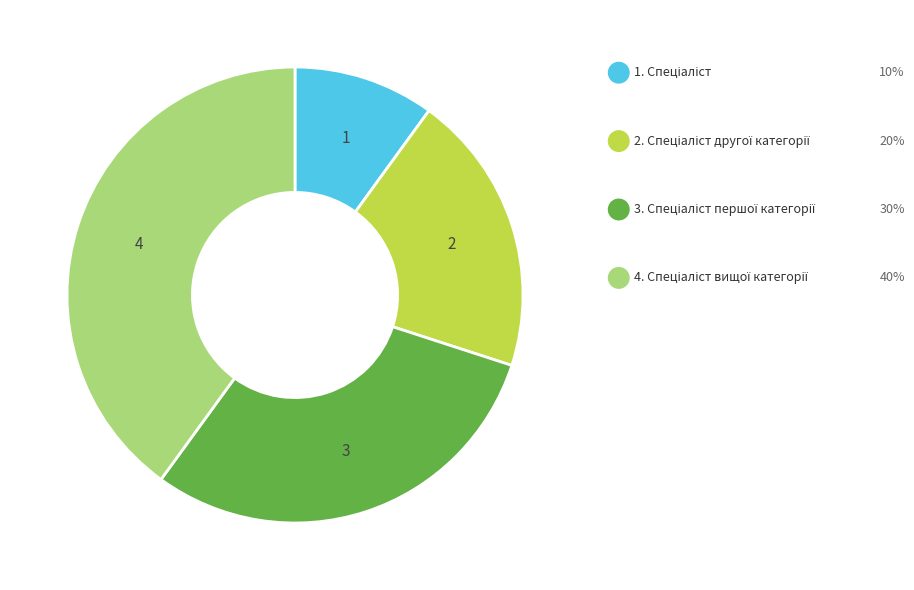

Is there any slice that represents more than half of the pie?

No